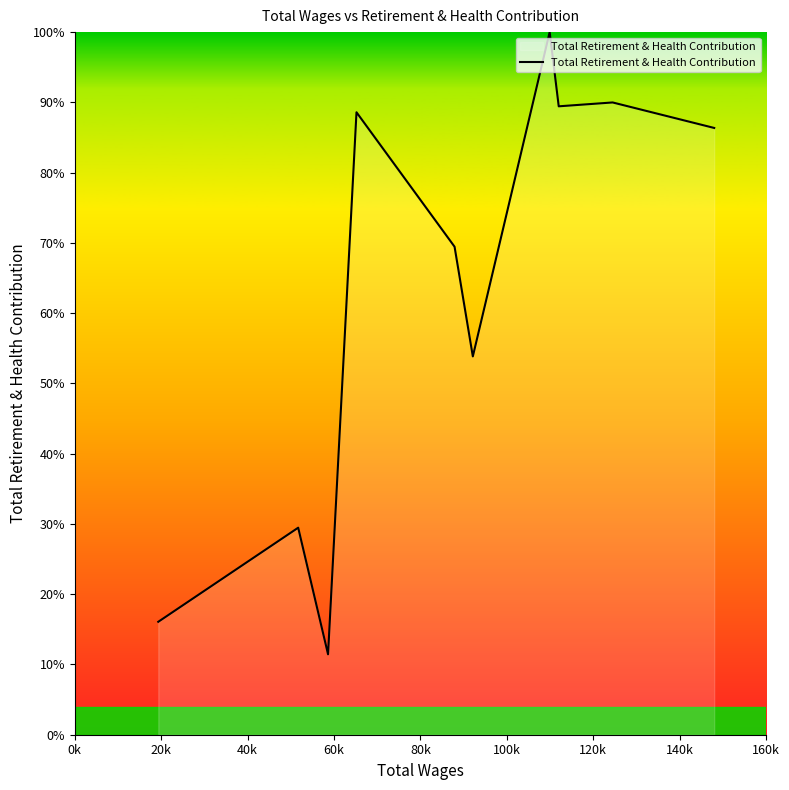

What is the greatest value displayed?

100.0